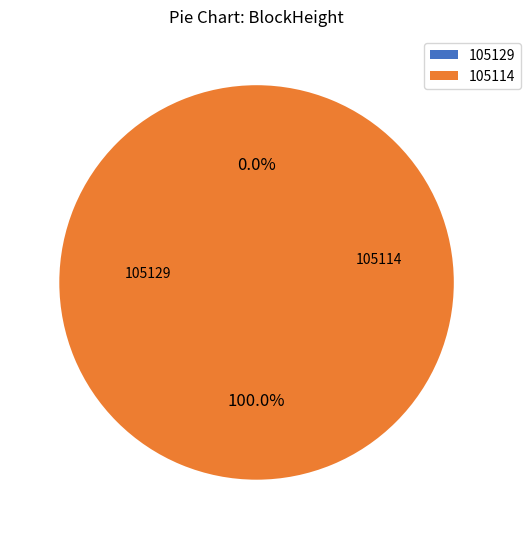

Is the sum of 105114 and 105129 greater than half?

Yes